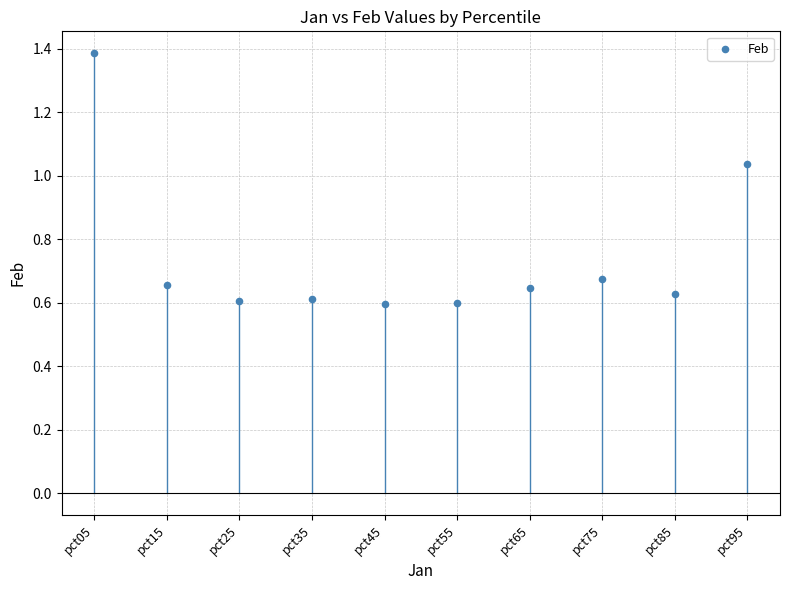

What is the range of Y values (max minus min)?

0.8